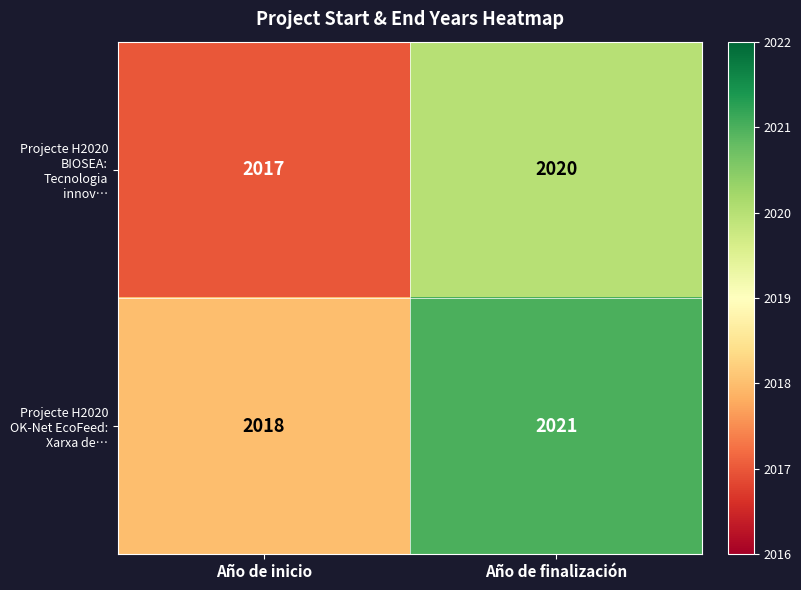

Where is Projecte H2020 OK-Net EcoFeed: Xarxa de… nearest to the value 2019?

Año de inicio